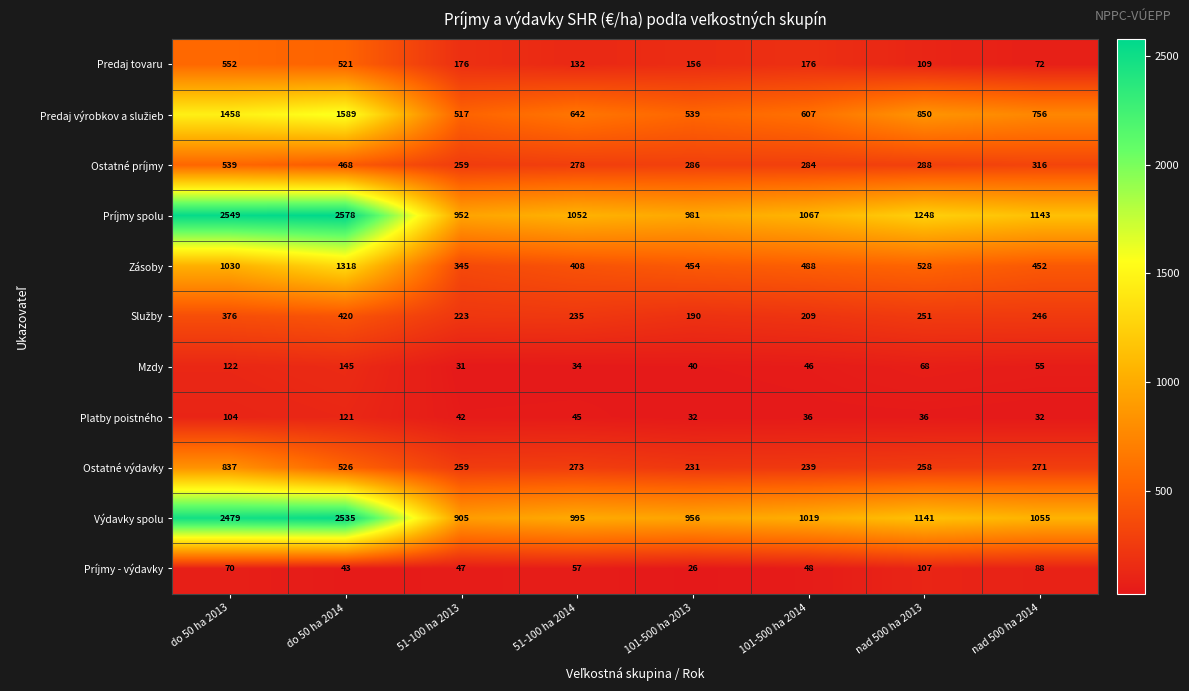

What is the difference between the highest and lowest values at 51-100 ha 2014?

1018